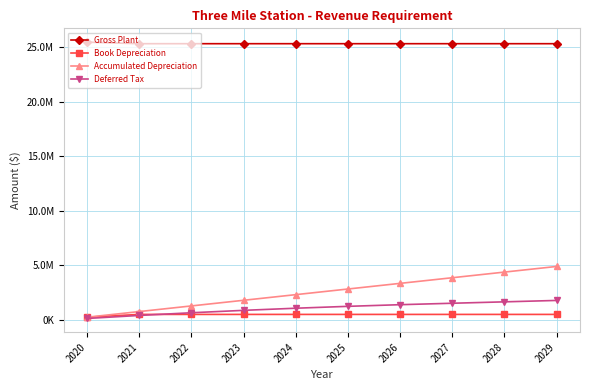

Which has a higher value, 2020 or 2022?

2020